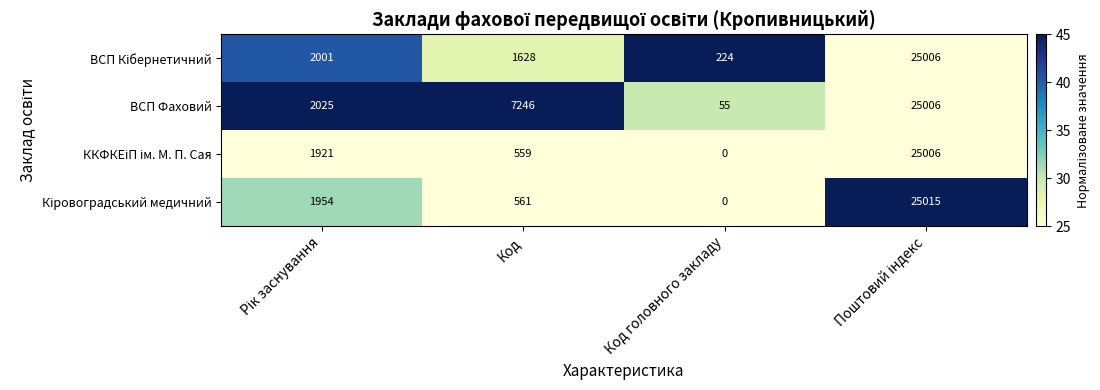

At which category does the chart reach its minimum across all series?

Код головного закладу